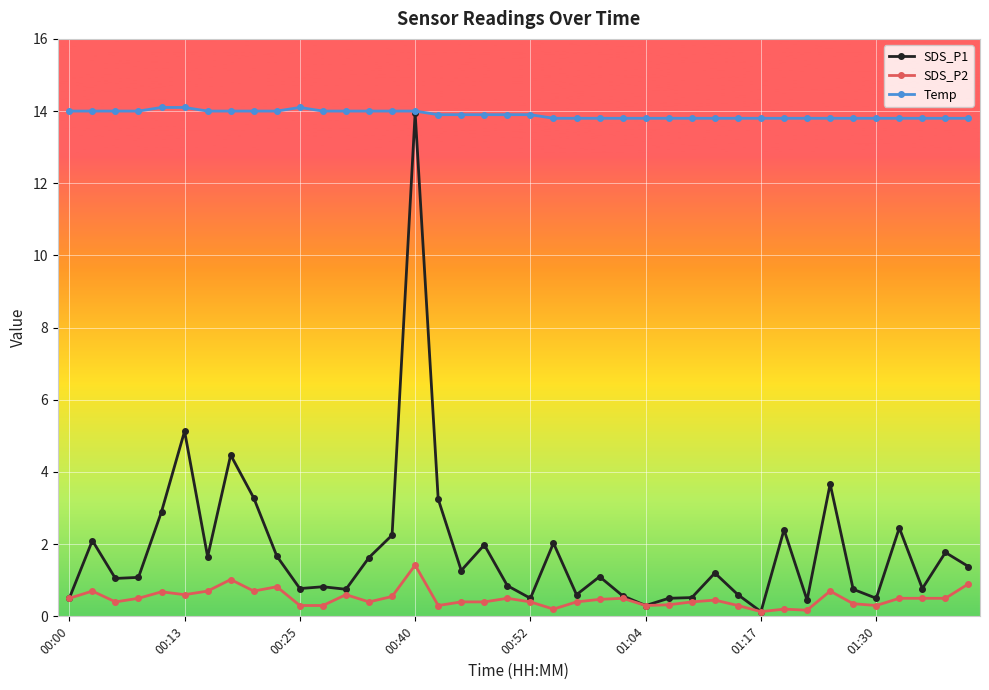

What is the value of the SDS_P1 point at the 9th from the left?

3.3